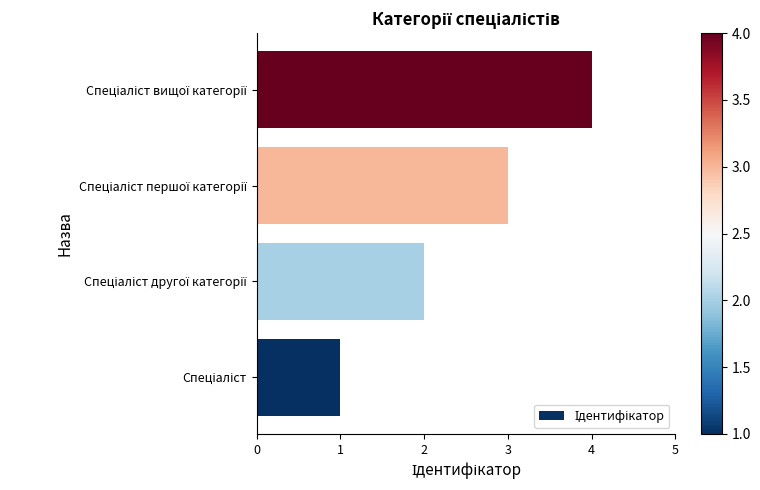

What is the difference between the second highest and second lowest values?

1